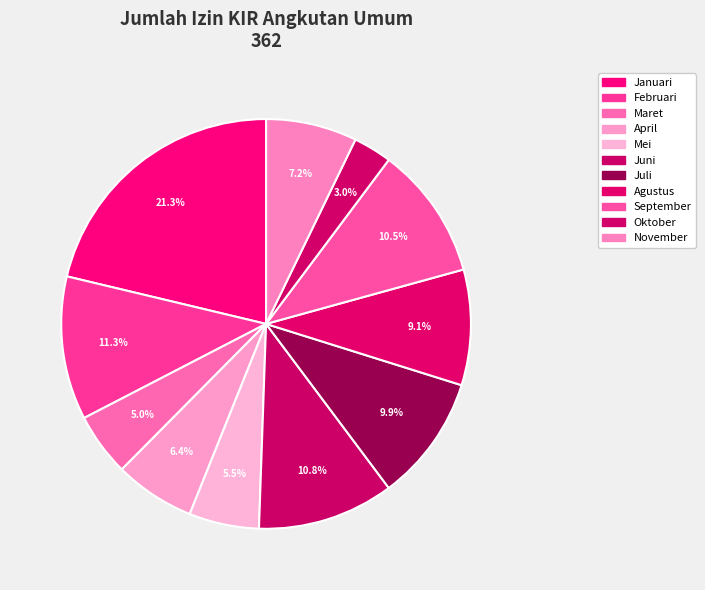

Count the number of slices in the pie.

11